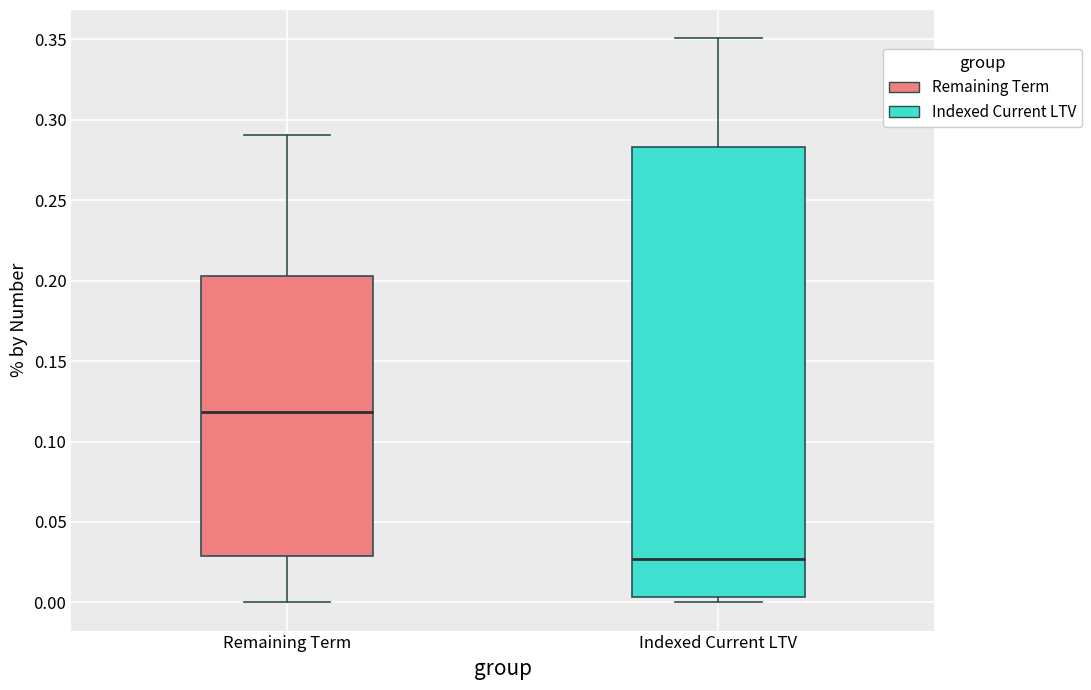

Comparing the boxes themselves (not the whiskers), which one is the tallest?

Indexed Current LTV